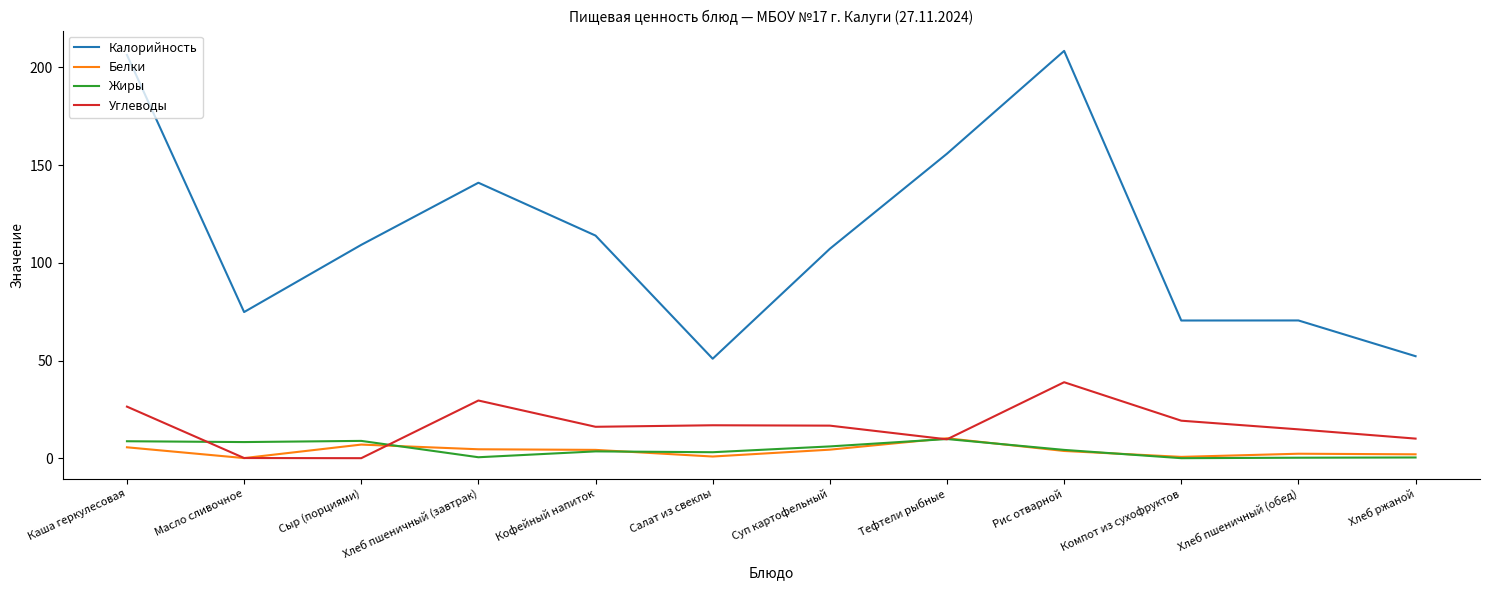

True or false: Калорийность and Жиры cross at least once.

False